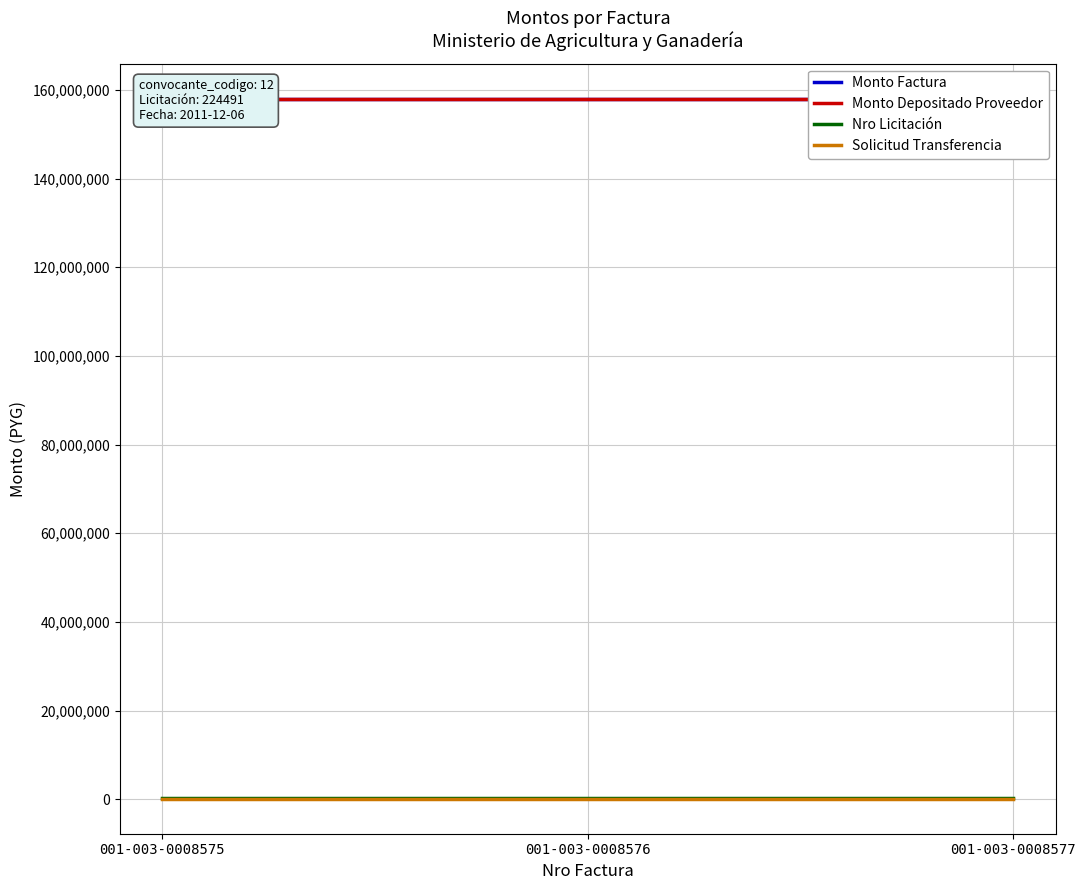

Is the value of Monto Factura at 001-003-0008577 greater than the value of Monto Depositado Proveedor at 001-003-0008576?

No